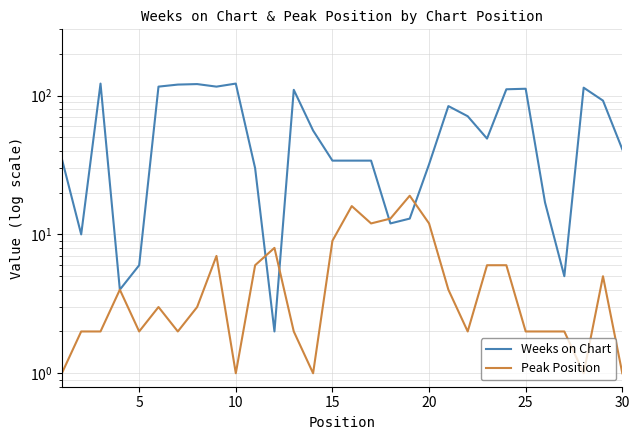

How many intersections are there between Weeks on Chart and Peak Position?

4